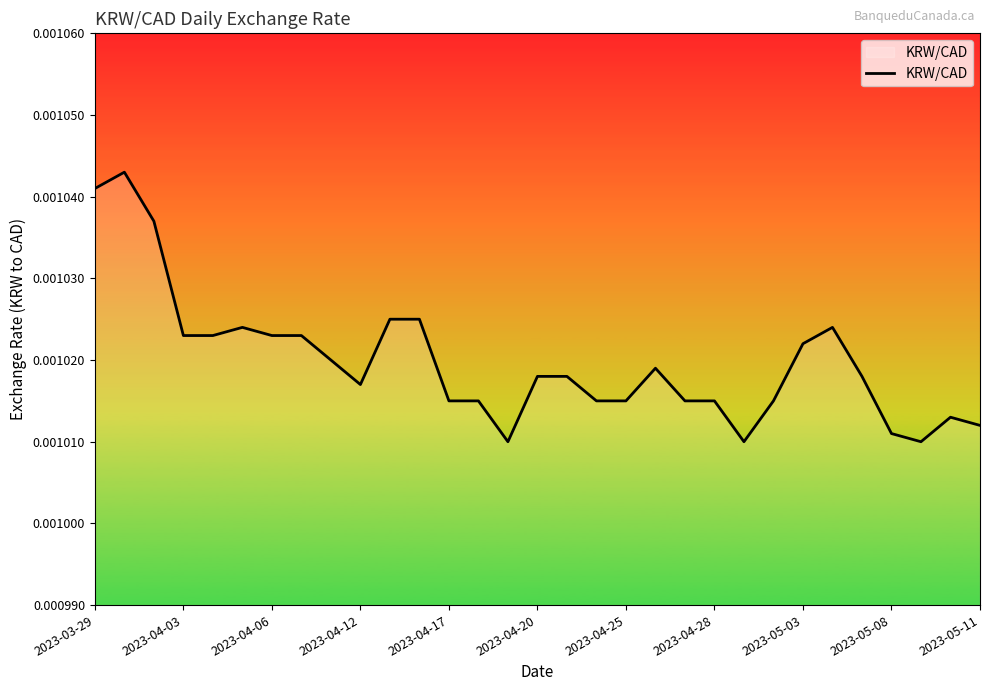

Does the chart have visible grid lines?

No